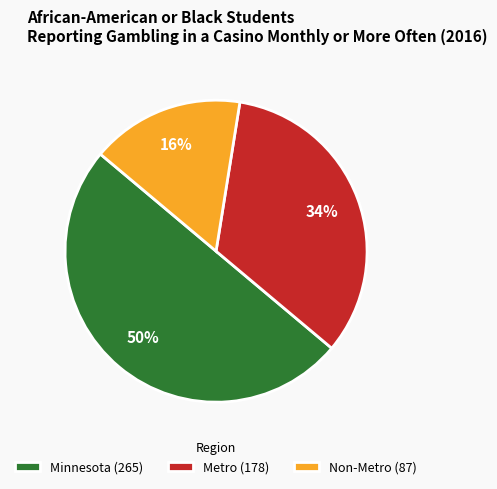

True or false: Non-Metro accounts for 16% of the total.

True